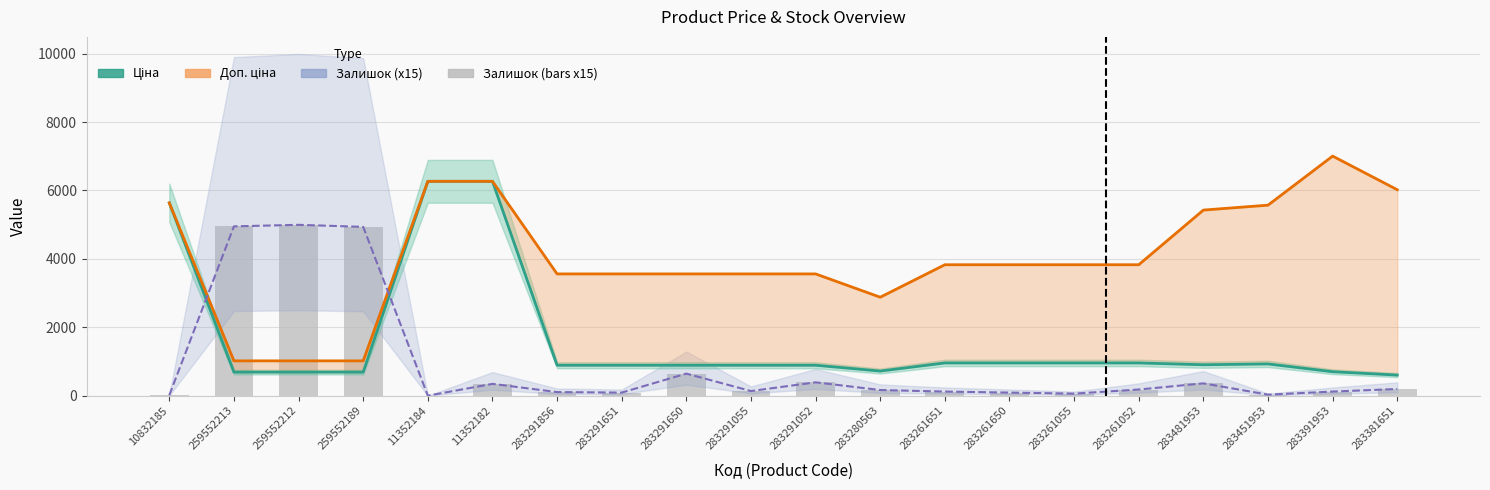

What is the difference between the maximum and minimum values in the Доп. ціна series?

5986.5